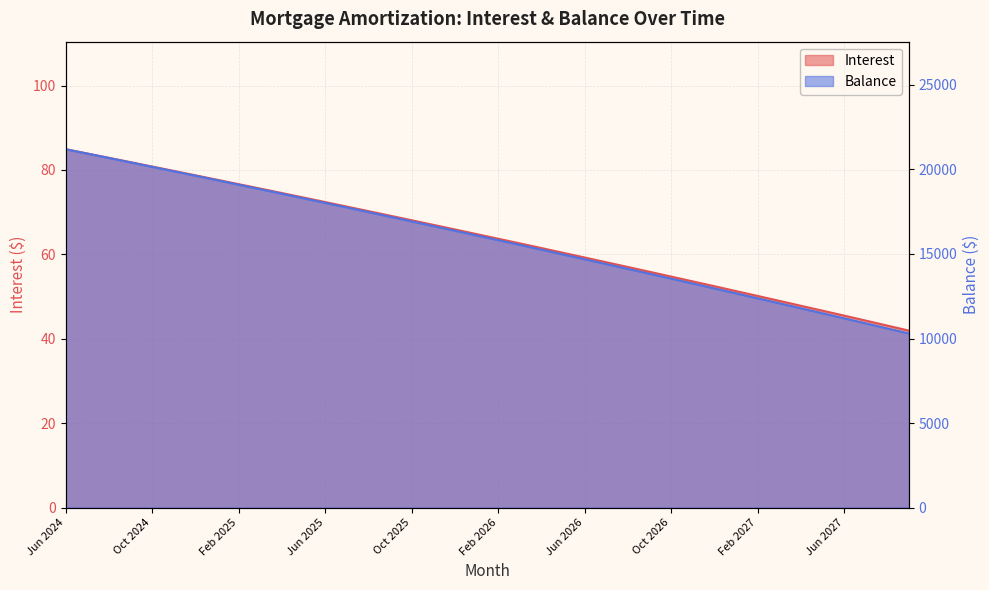

What position from the right is Dec 2024?

34